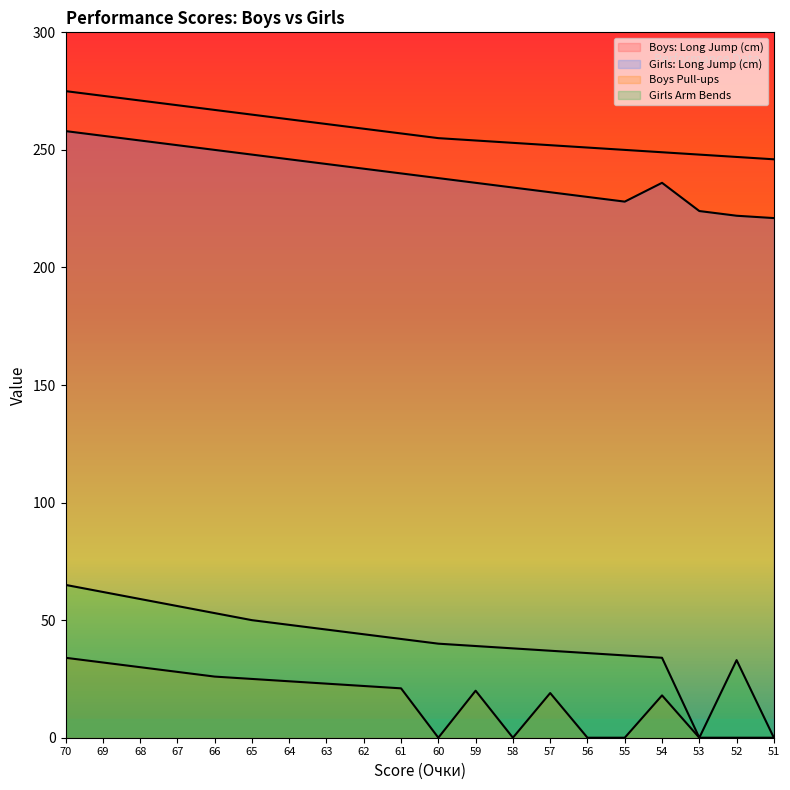

How many values in Girls Arm Bends are above zero?

18